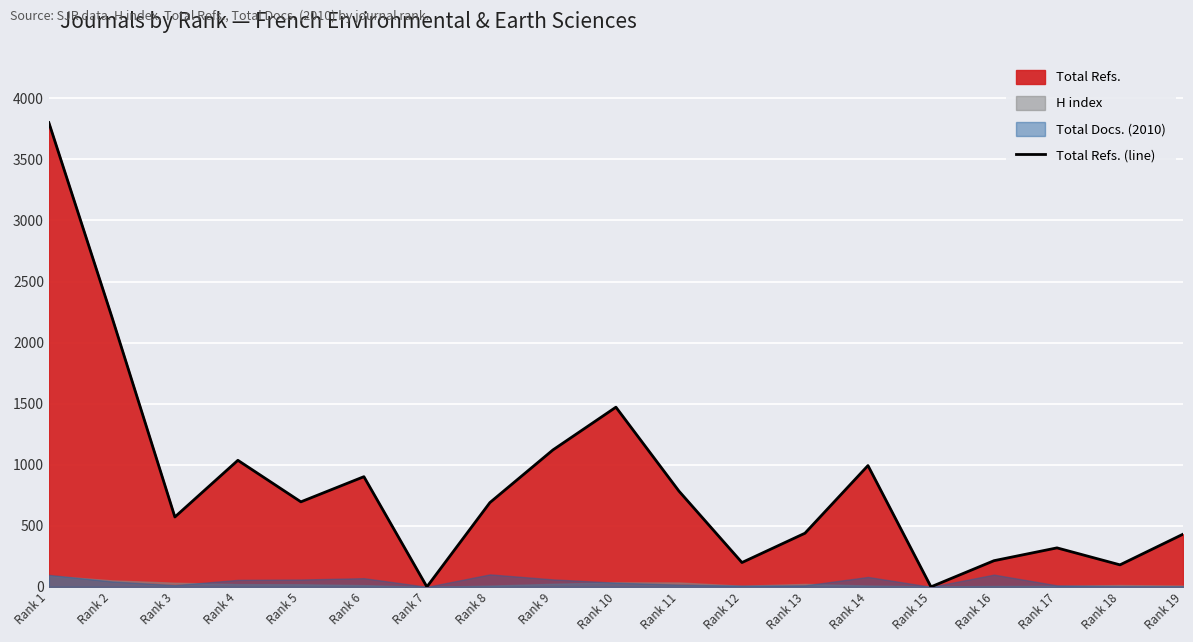

Is it true that the value at Rank 19 is 431?

True